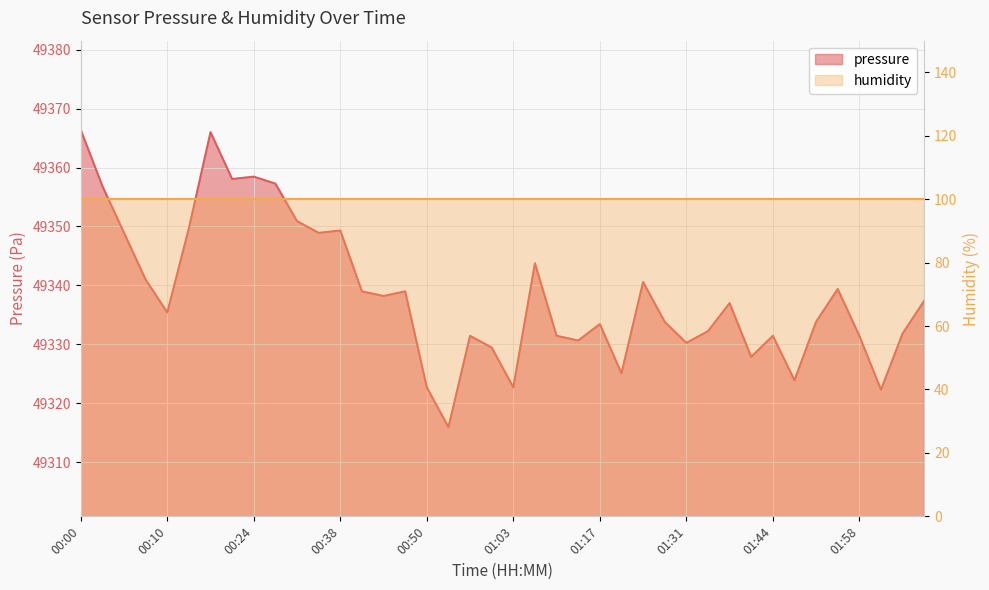

List the labels in order of value, smallest first.

00:53, 02:01, 00:50, 01:03, 01:48, 01:20, 01:41, 01:00, 01:31, 01:13, 00:57, 01:58, 01:10, 01:44, 02:04, 01:34, 01:17, 01:27, 01:51, 00:10, 01:37, 02:08, 00:44, 00:41, 00:47, 01:55, 01:24, 00:08, 01:06, 00:05, 00:34, 00:38, 00:14, 00:31, 00:03, 00:28, 00:21, 00:24, 00:17, 00:00